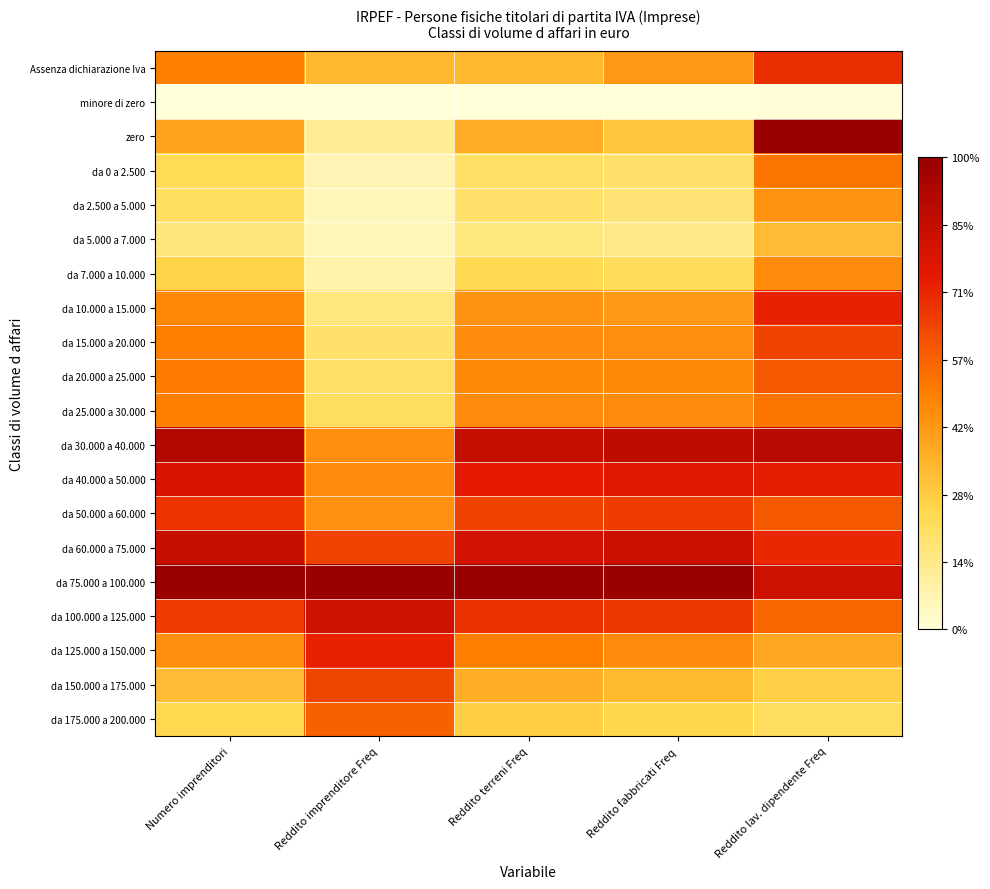

How many series are shown in this chart?

20